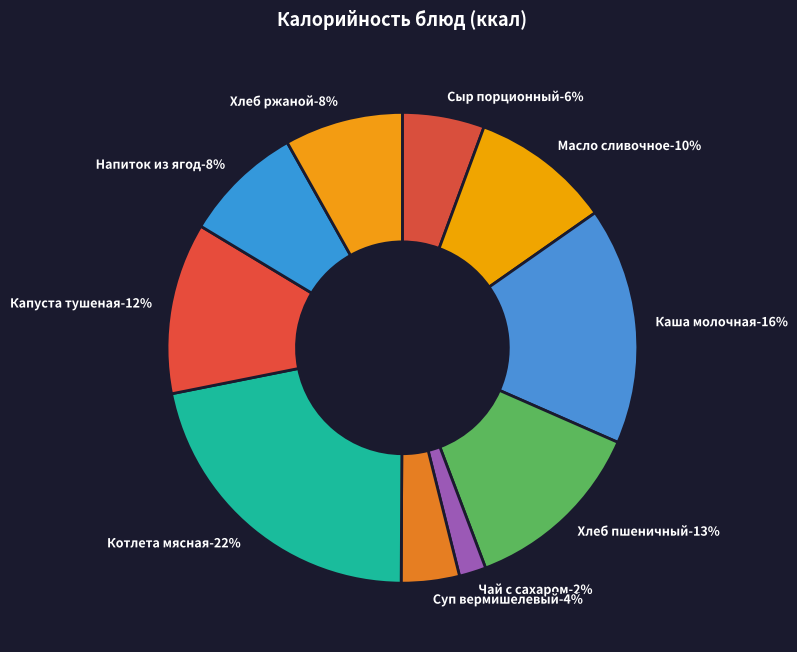

Rank the categories by value from highest to lowest.

Котлета мясная, Каша молочная, Хлеб пшеничный, Капуста тушеная, Масло сливочное, Напиток из ягод, Хлеб ржаной, Сыр порционный, Суп вермишелевый, Чай с сахаром